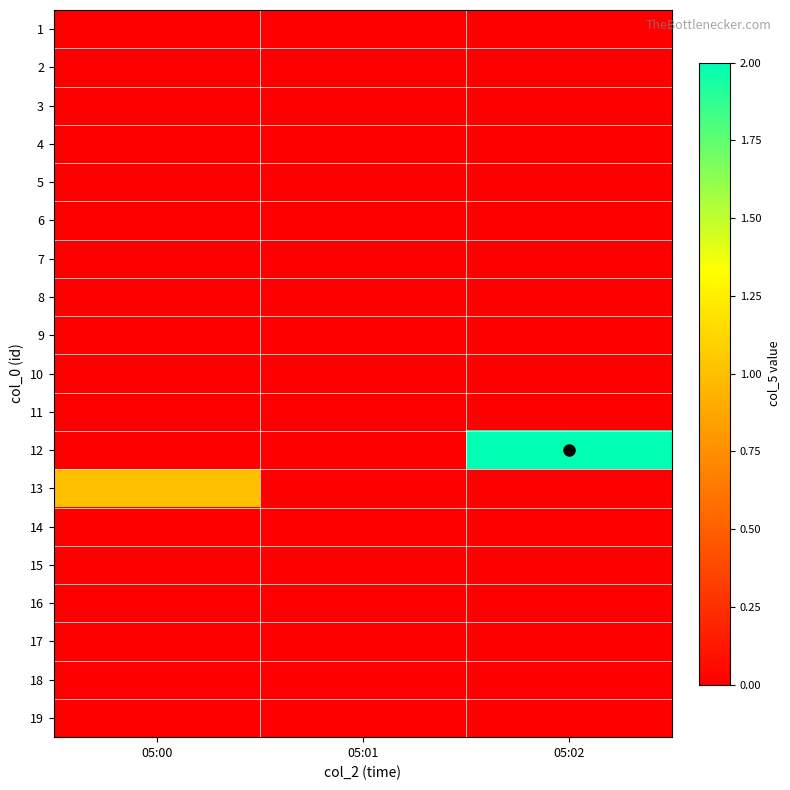

Reading left to right, list all the values displayed in this chart.

1: 05:00=0	05:01=0	05:02=0
2: 05:00=0	05:01=0	05:02=0
3: 05:00=0	05:01=0	05:02=0
4: 05:00=0	05:01=0	05:02=0
5: 05:00=0	05:01=0	05:02=0
6: 05:00=0	05:01=0	05:02=0
7: 05:00=0	05:01=0	05:02=0
8: 05:00=0	05:01=0	05:02=0
9: 05:00=0	05:01=0	05:02=0
10: 05:00=0	05:01=0	05:02=0
11: 05:00=0	05:01=0	05:02=0
12: 05:00=0	05:01=0	05:02=2
13: 05:00=1	05:01=0	05:02=0
14: 05:00=0	05:01=0	05:02=0
15: 05:00=0	05:01=0	05:02=0
16: 05:00=0	05:01=0	05:02=0
17: 05:00=0	05:01=0	05:02=0
18: 05:00=0	05:01=0	05:02=0
19: 05:00=0	05:01=0	05:02=0